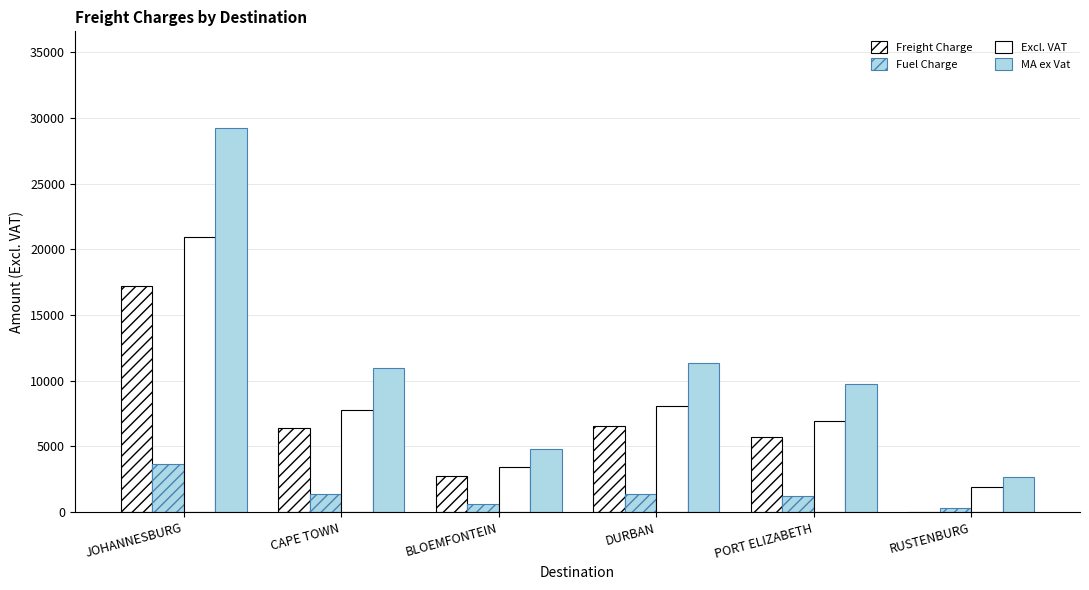

Are the bars grouped side by side (vs. stacked)?

Yes